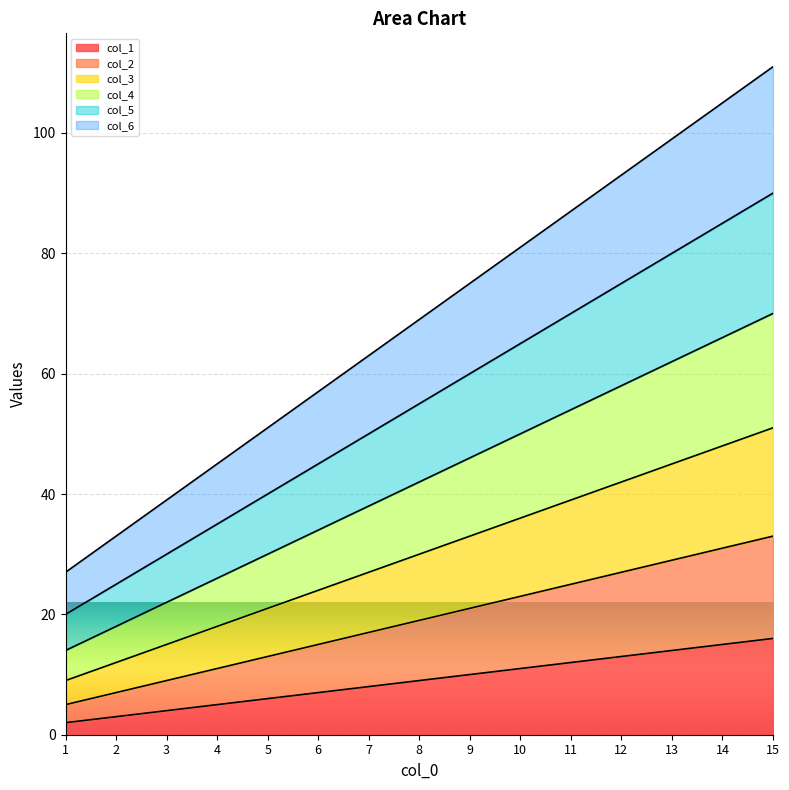

Is the value of col_1 at 7 greater than the value of col_3 at 14?

No